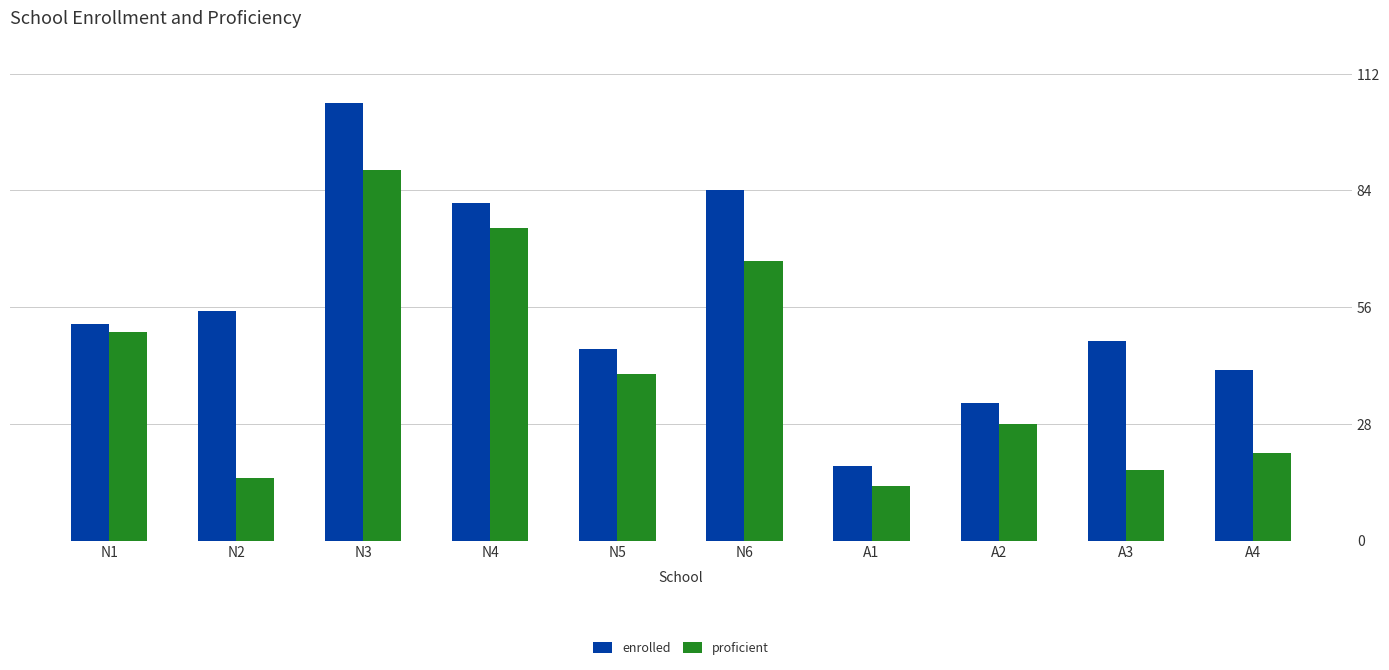

Are the bars horizontal?

No